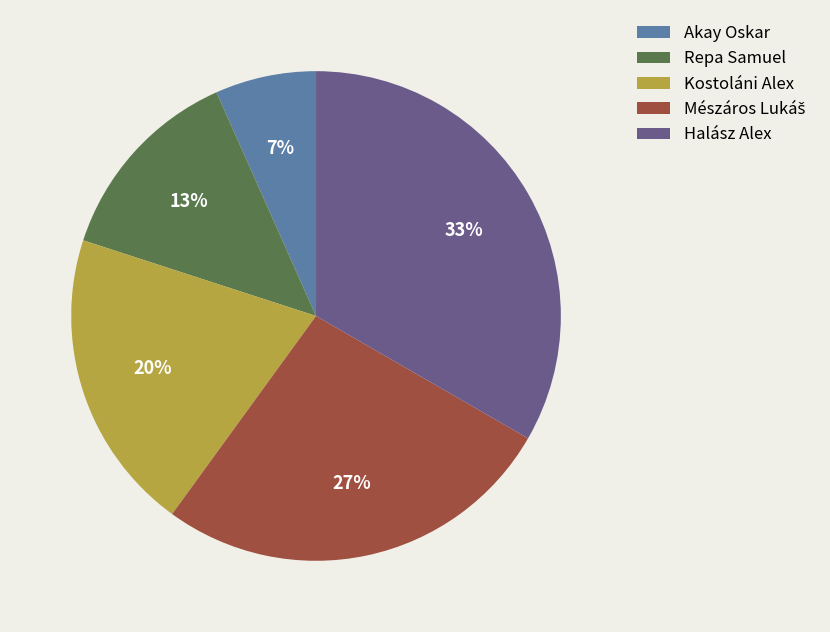

True or false: Halász Alex accounts for 39% of the total.

False